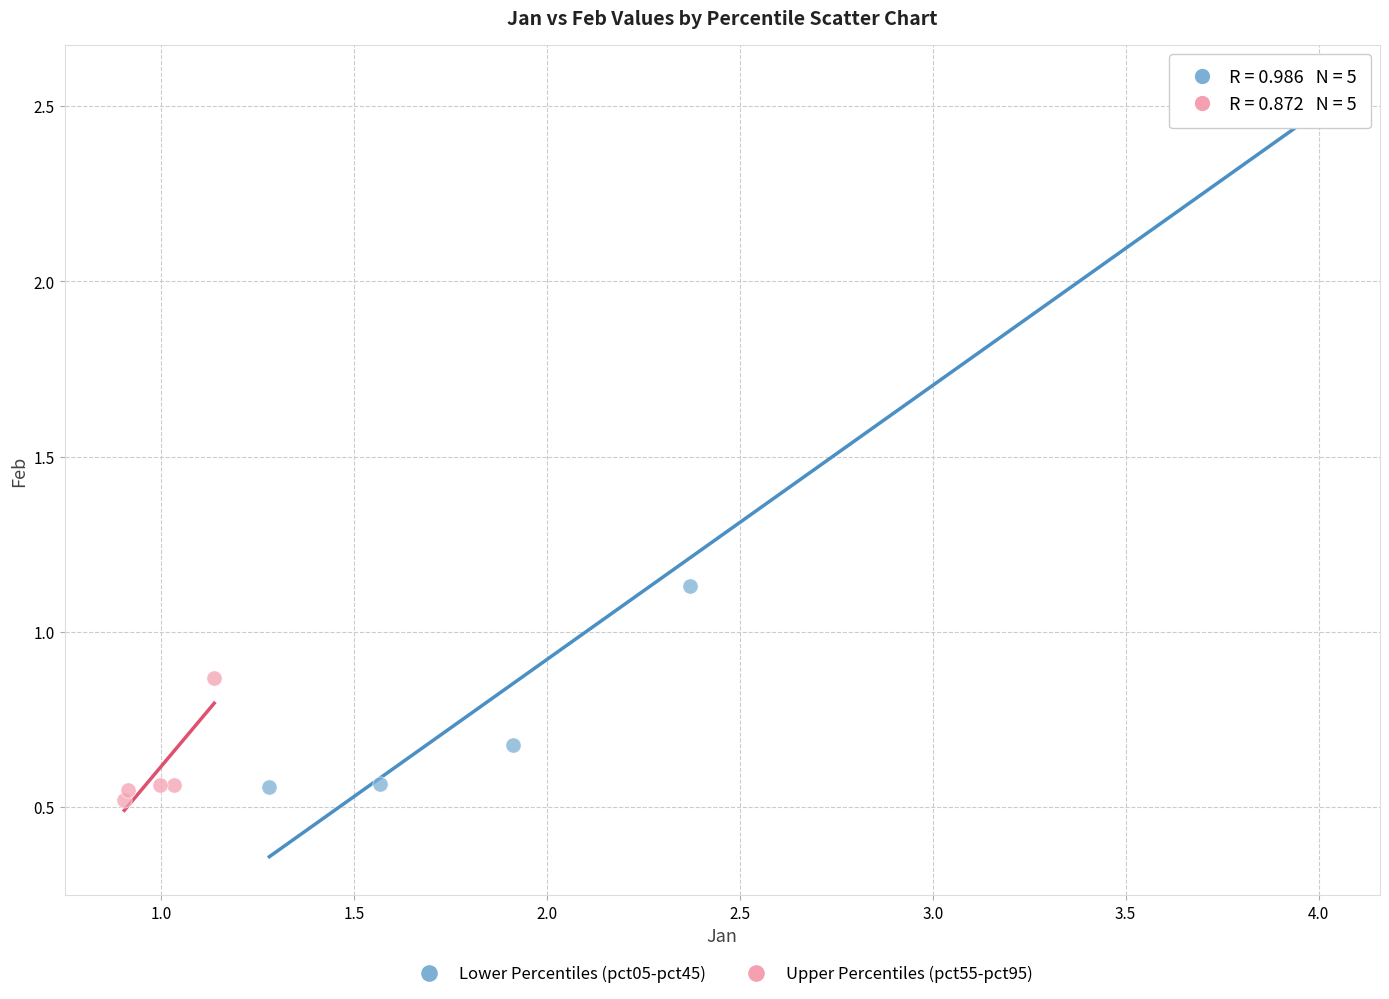

Which series reaches the maximum Y coordinate?

Lower Percentiles (pct05-pct45)